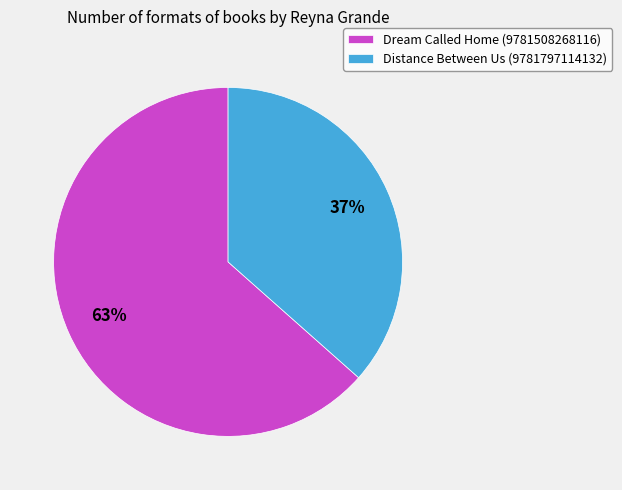

Which slice is the largest?

Dream Called Home (9781508268116)